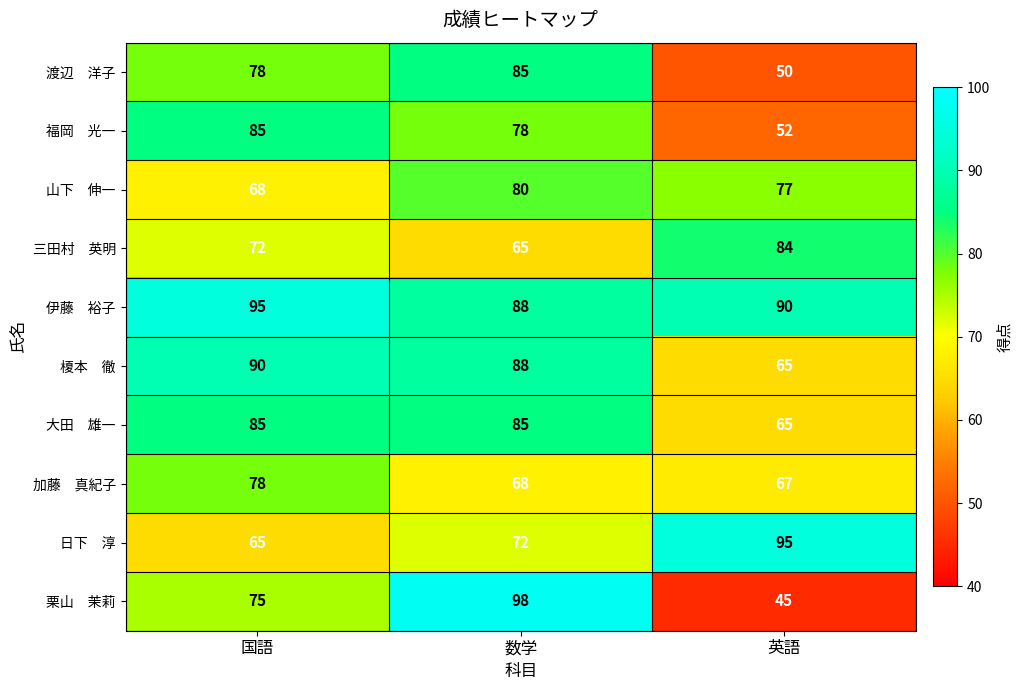

At which category is the sum across all series the highest?

数学